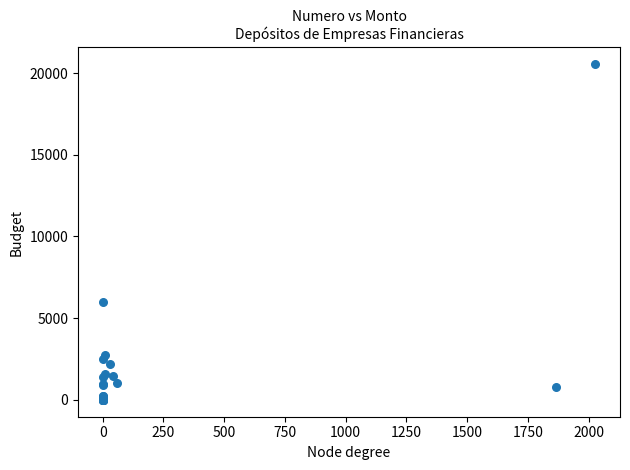

What Y value in the scatter plot is closest to 10271?

5986.6